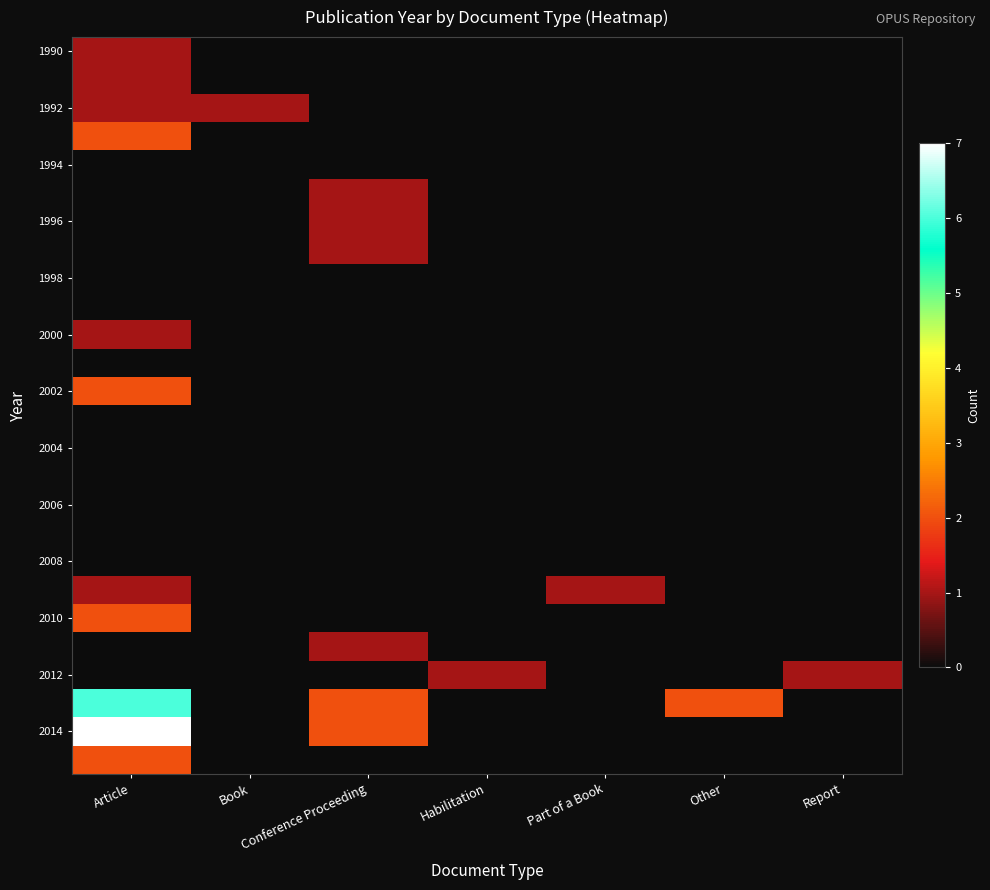

Which has a higher value, Habilitation or Report?

Habilitation